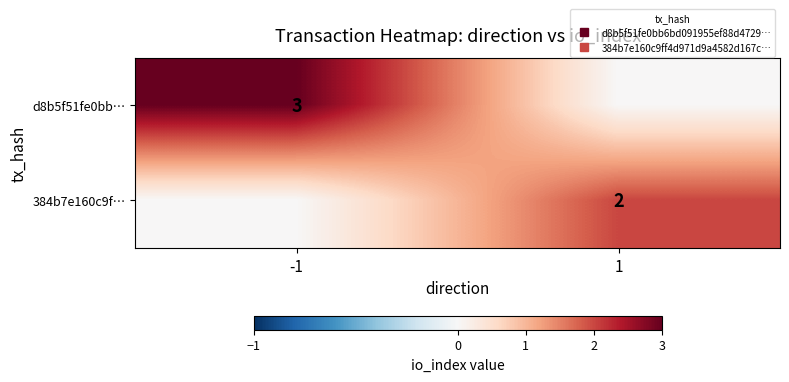

True or false: d8b5f51fe0bb… has a value of 0 at 1.

True